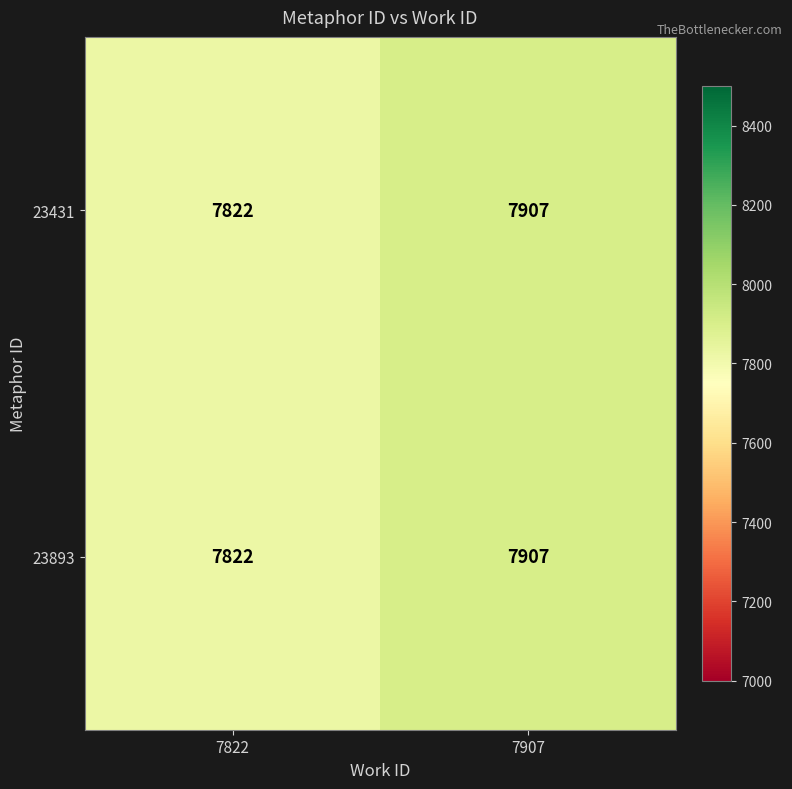

What is the difference between the maximum and minimum values in the 23431 series?

85